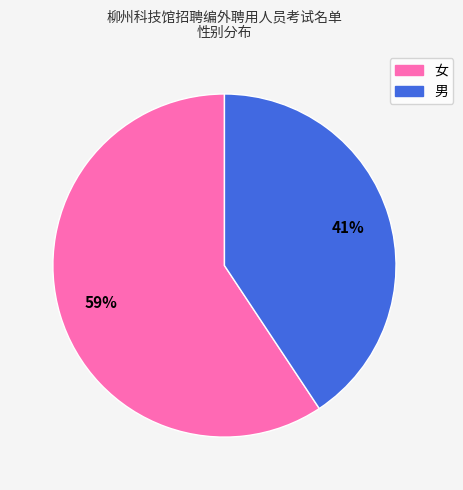

How many segments does this pie chart have?

2